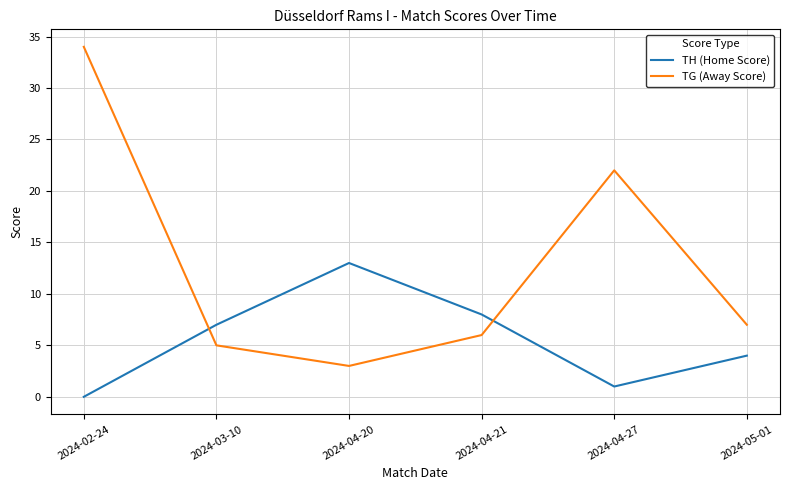

What is the greatest value displayed?

34